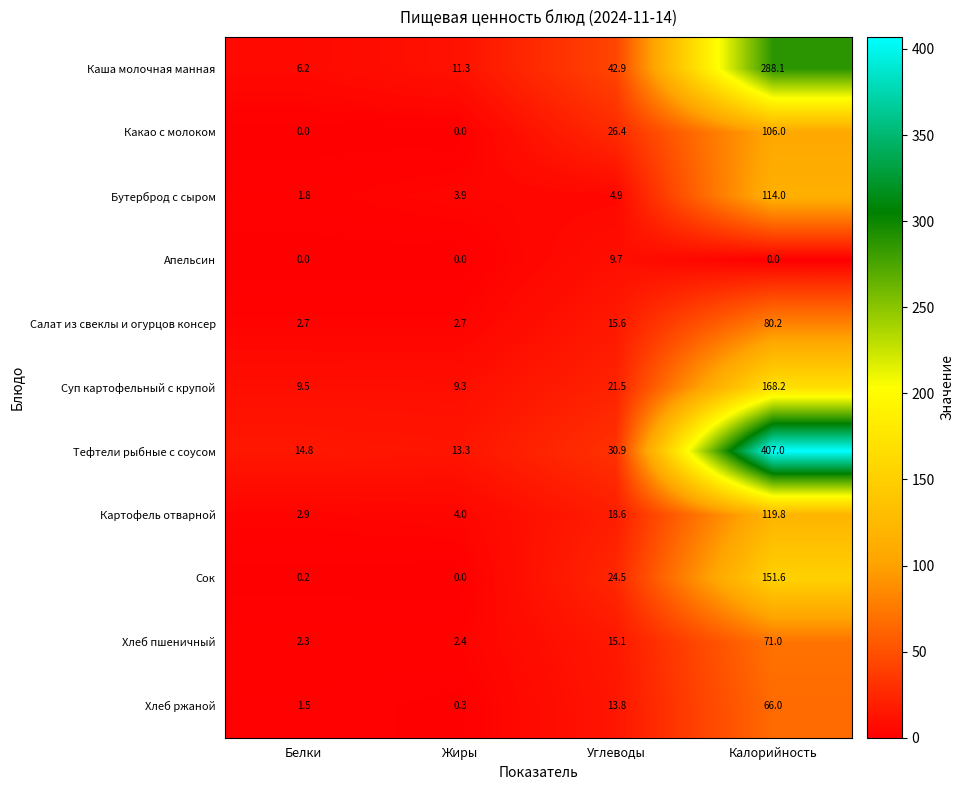

Where does the Суп картофельный с крупой series first go above 21?

Углеводы